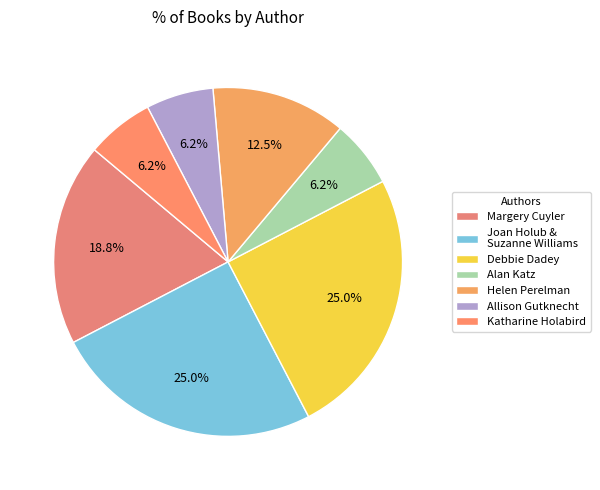

Is it true that Margery Cuyler is 19% of the pie?

True